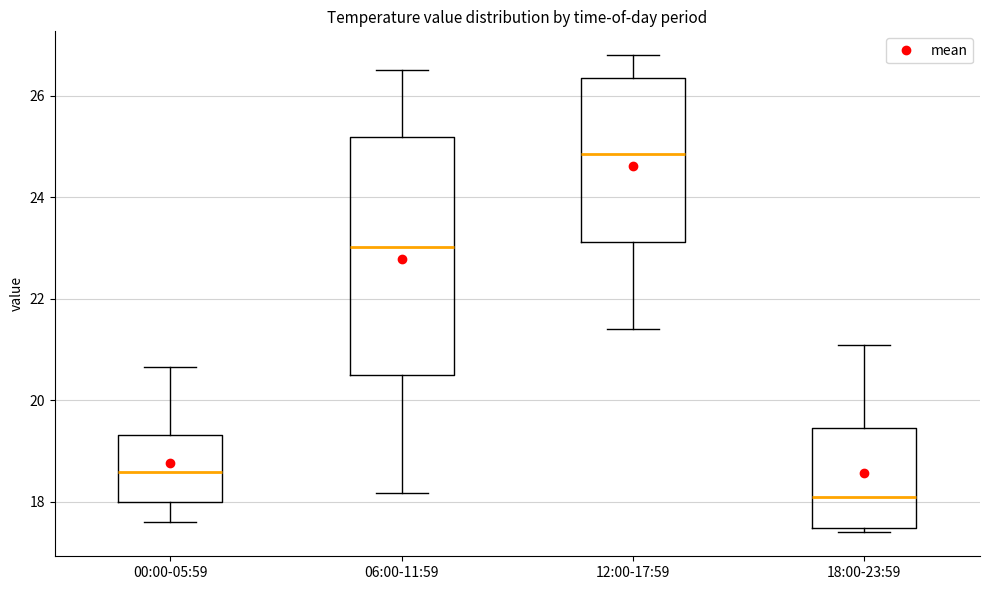

Where does the lower whisker of the box for 12:00-17:59 end on the y-axis? The values are not printed on the chart, so give them approximately, as read against the axis.

21.4